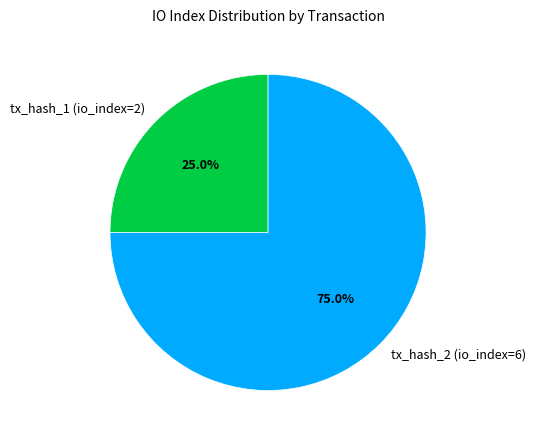

What is the ratio of the value at tx_hash_2 (io_index=6) to the value at tx_hash_1 (io_index=2)?

3.0